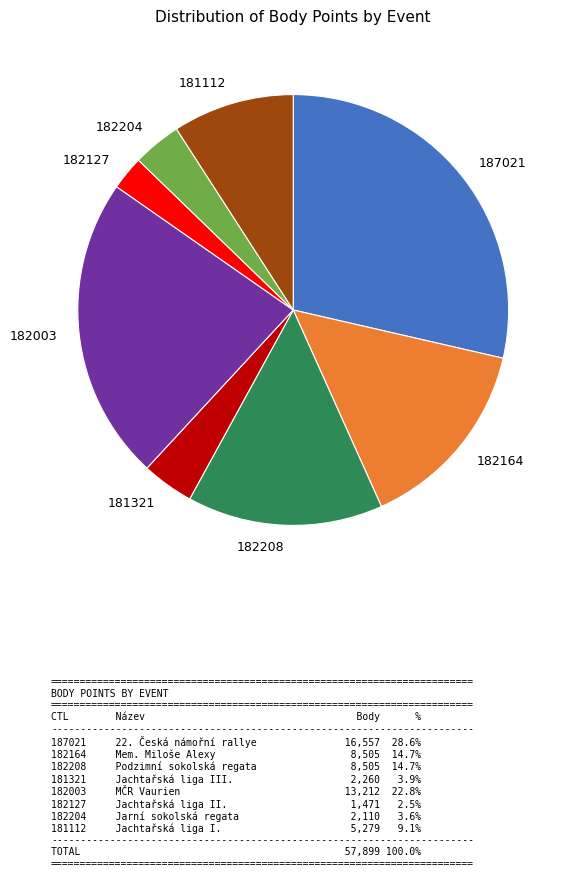

Does any single category account for the majority?

No